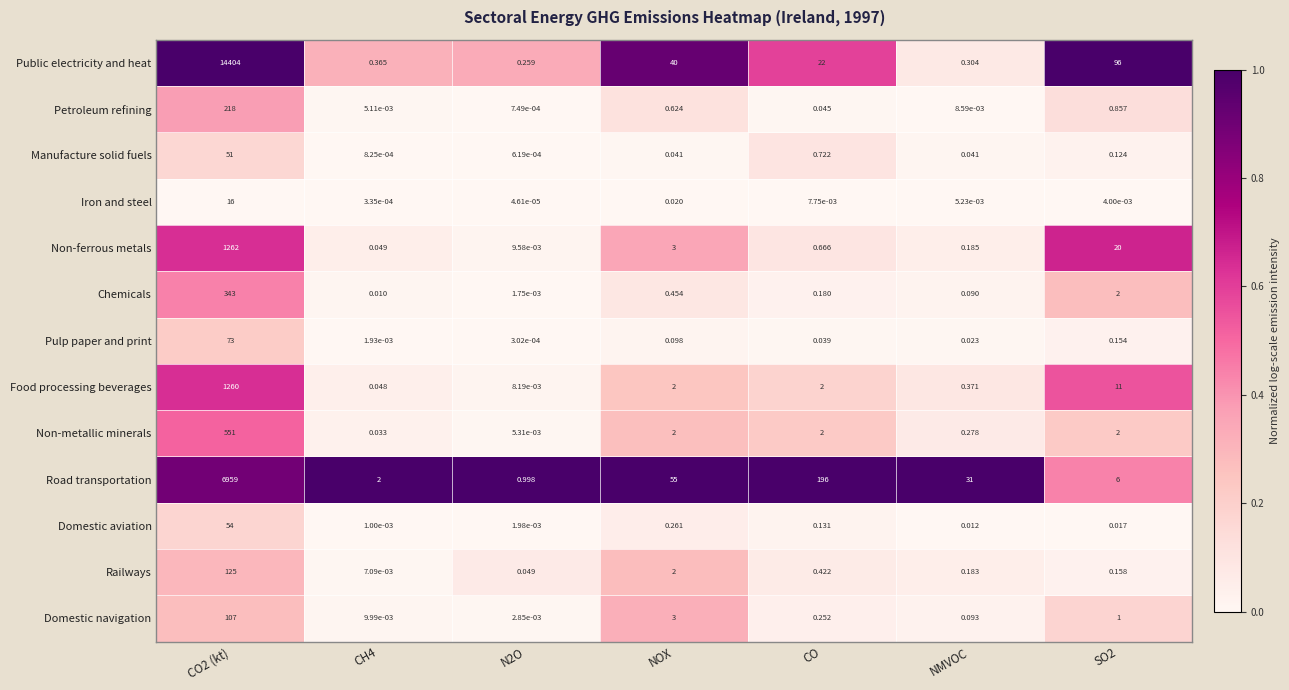

Which series changed the most between N2O and NOX?

Road transportation